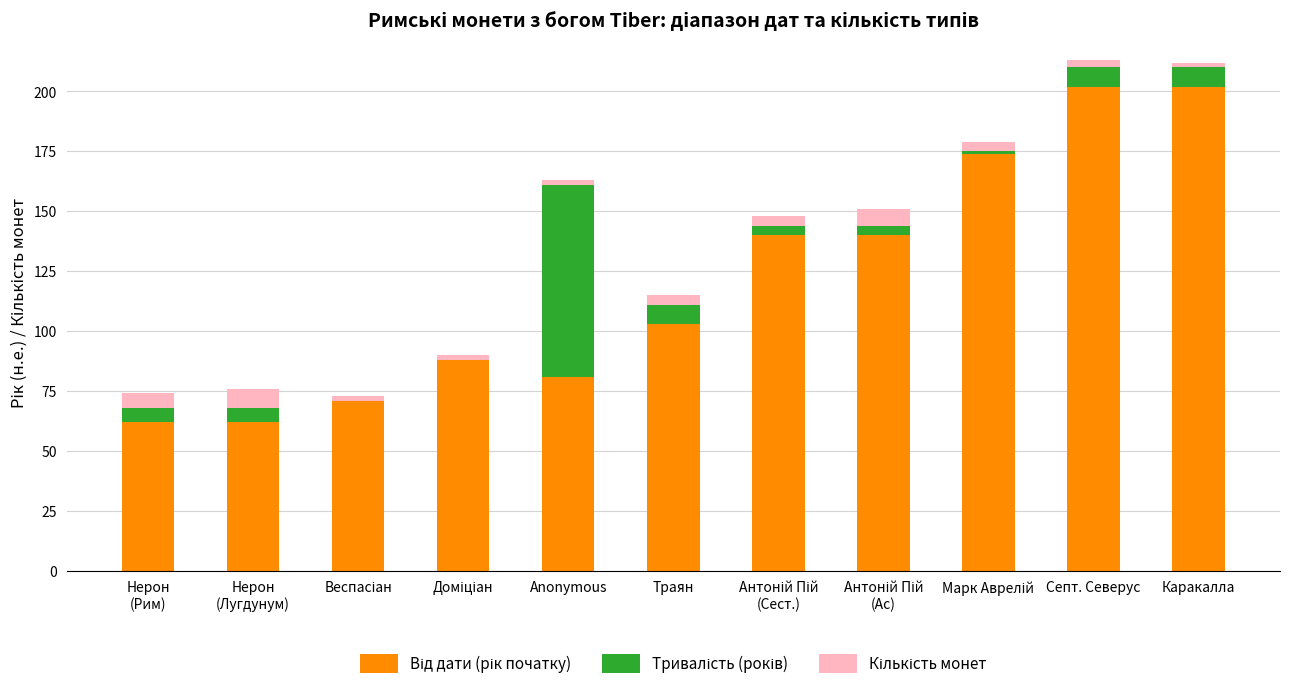

What position from the right is Траян?

6